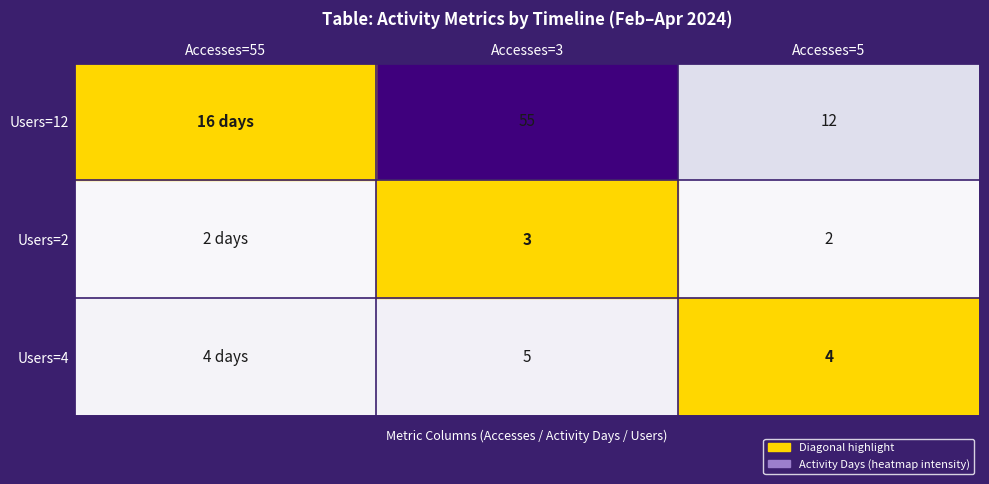

The Users=12 series shows 12 at Accesses=5. True or false?

True